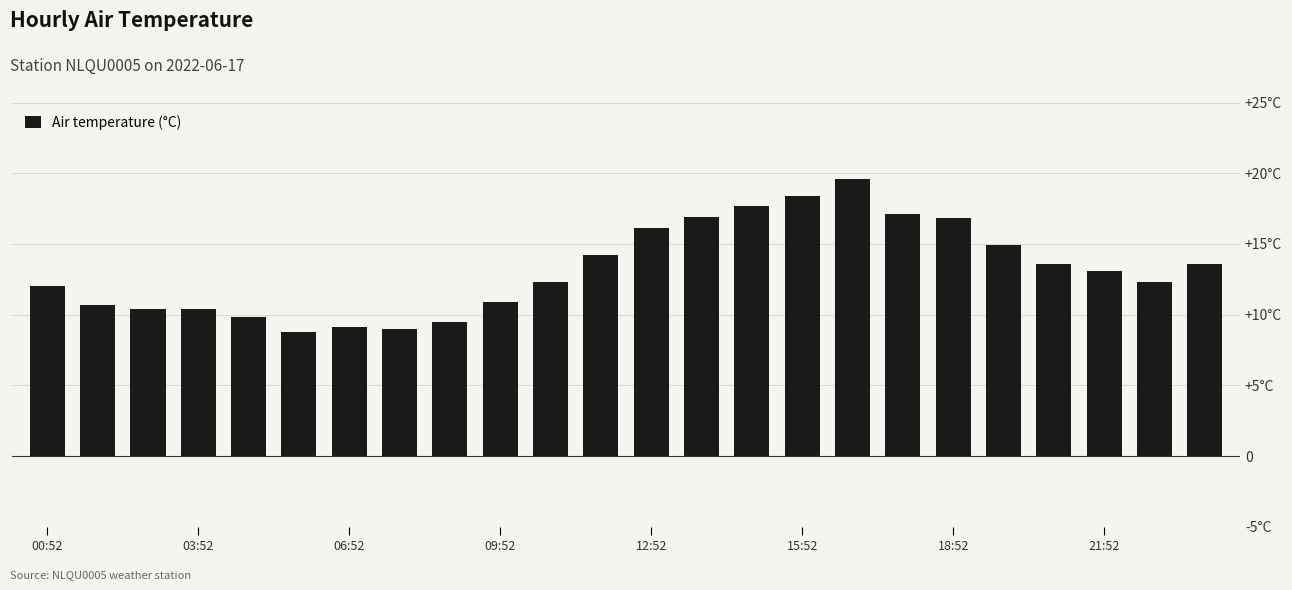

Which label corresponds to the largest value in the chart?

16